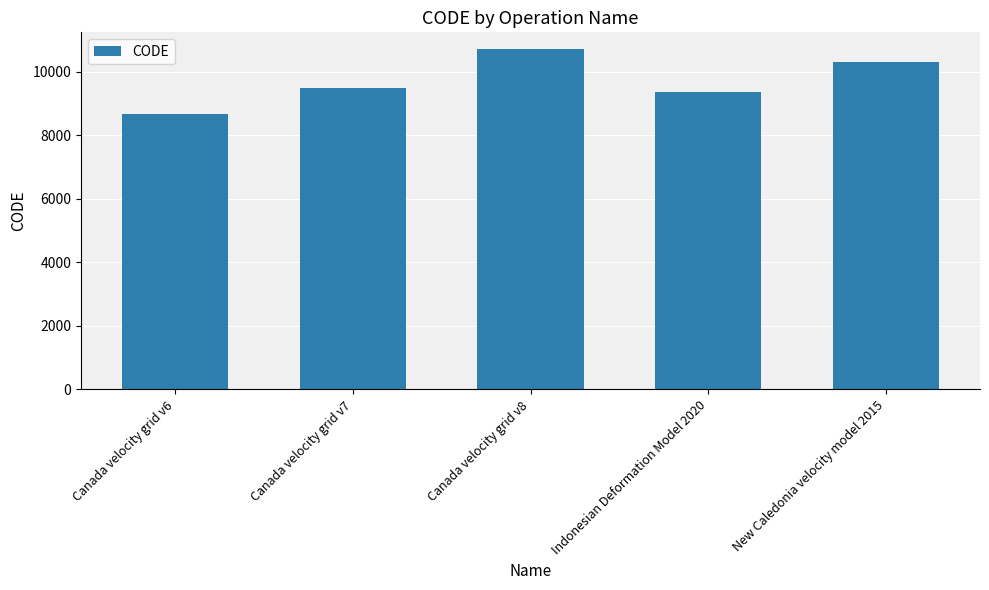

How many data points are less than 9483?

2